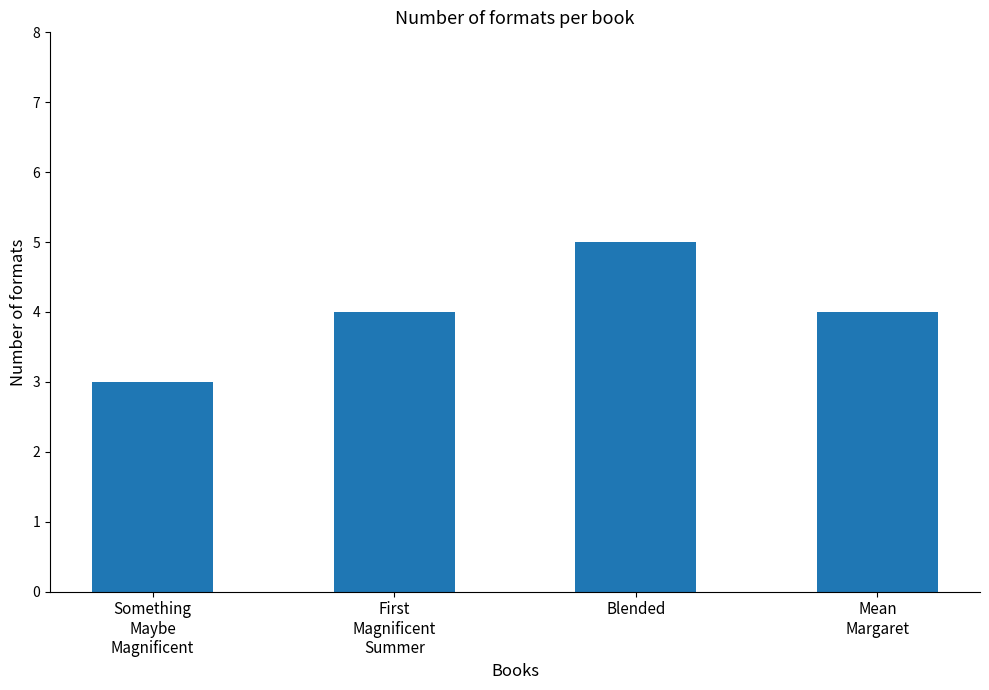

Are the bars horizontal?

No